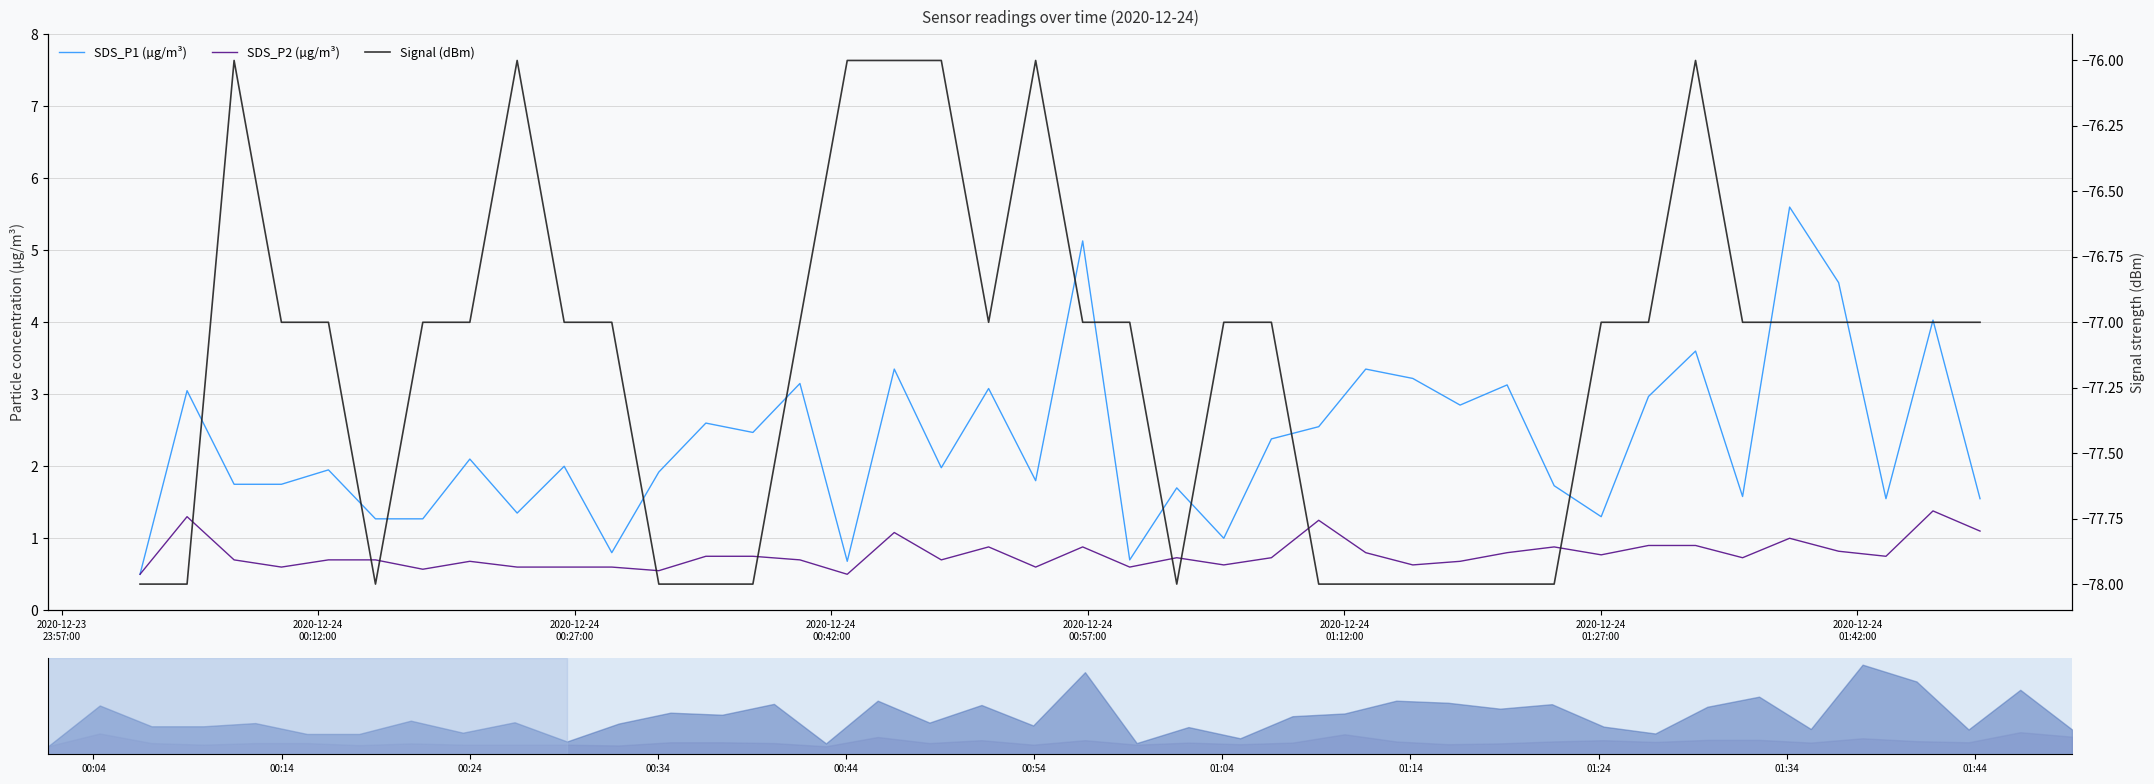

How many data points does each series have?

40